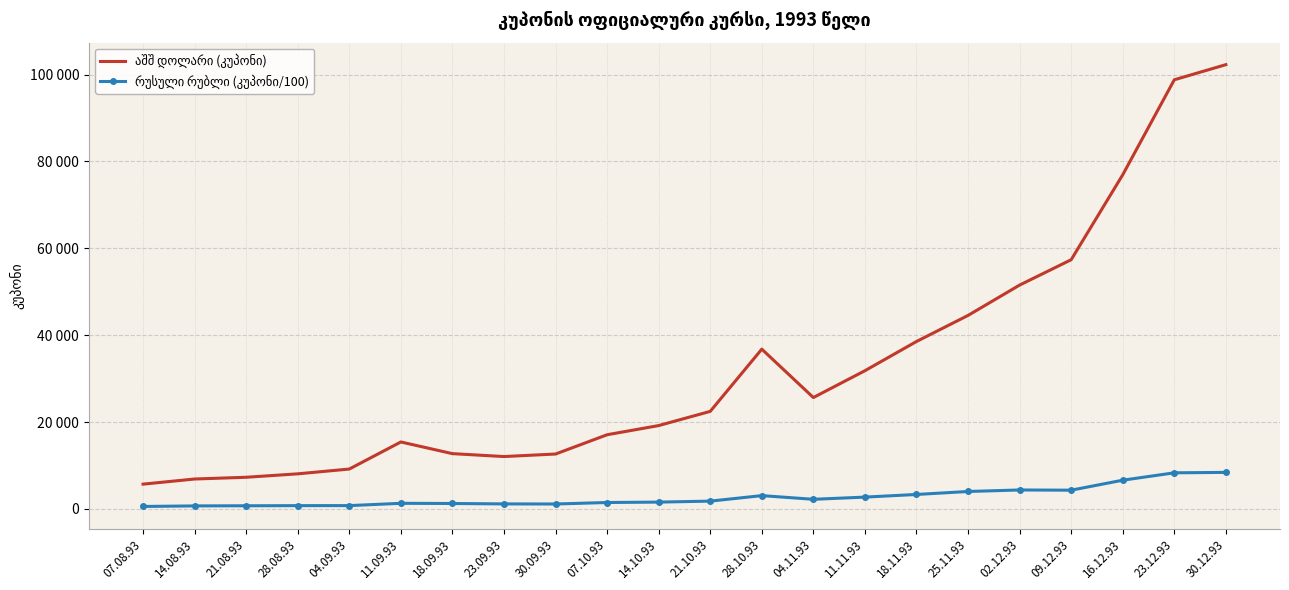

True or false: რუსული რუბლი (კუპონი/100) and აშშ დოლარი (კუპონი) cross at least once.

False